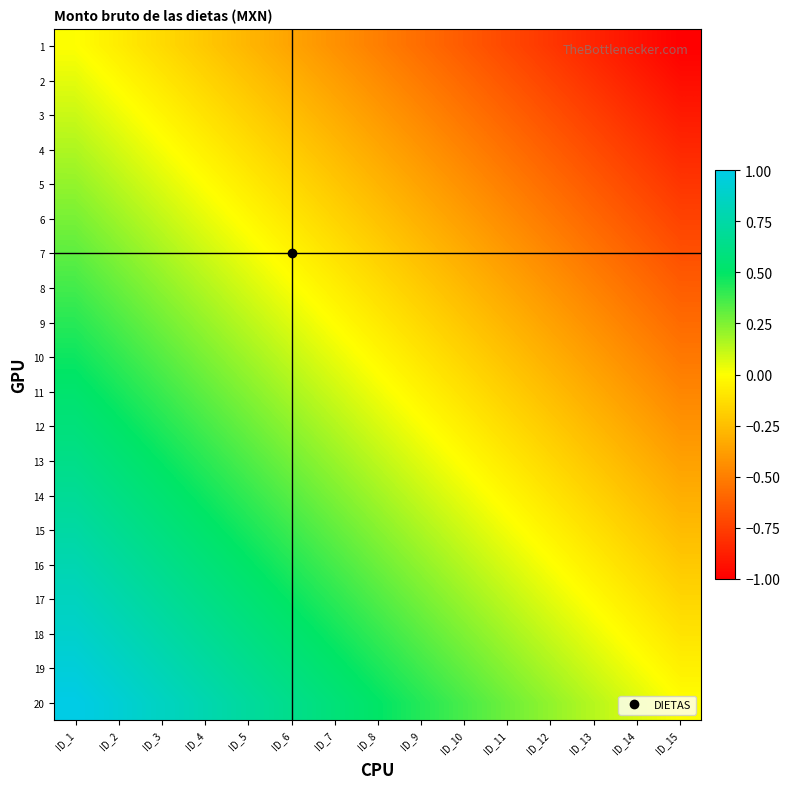

What is the difference between the highest and lowest values at ID_3?

1.0